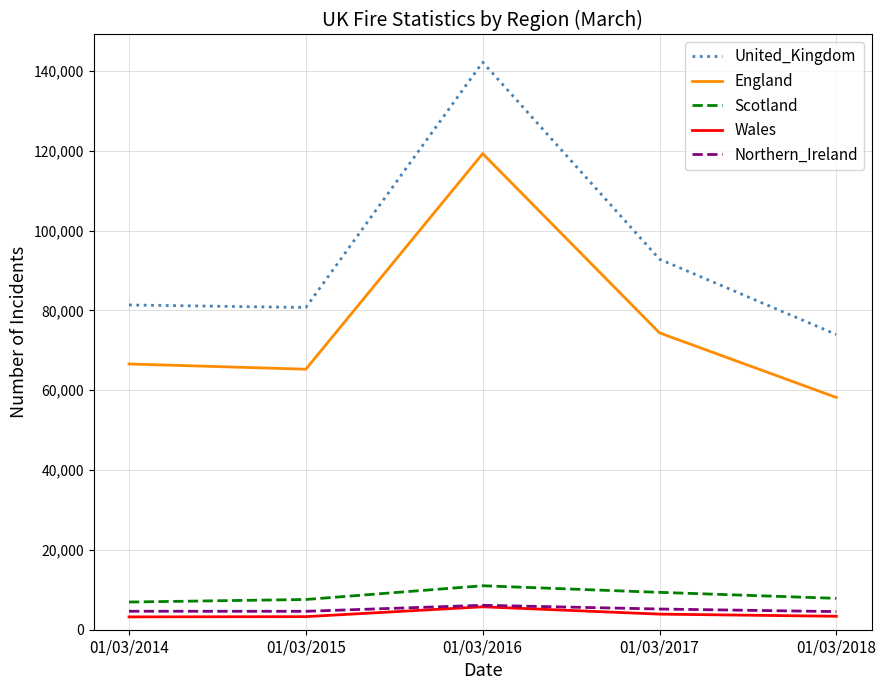

What is the minimum value for Scotland?

6938